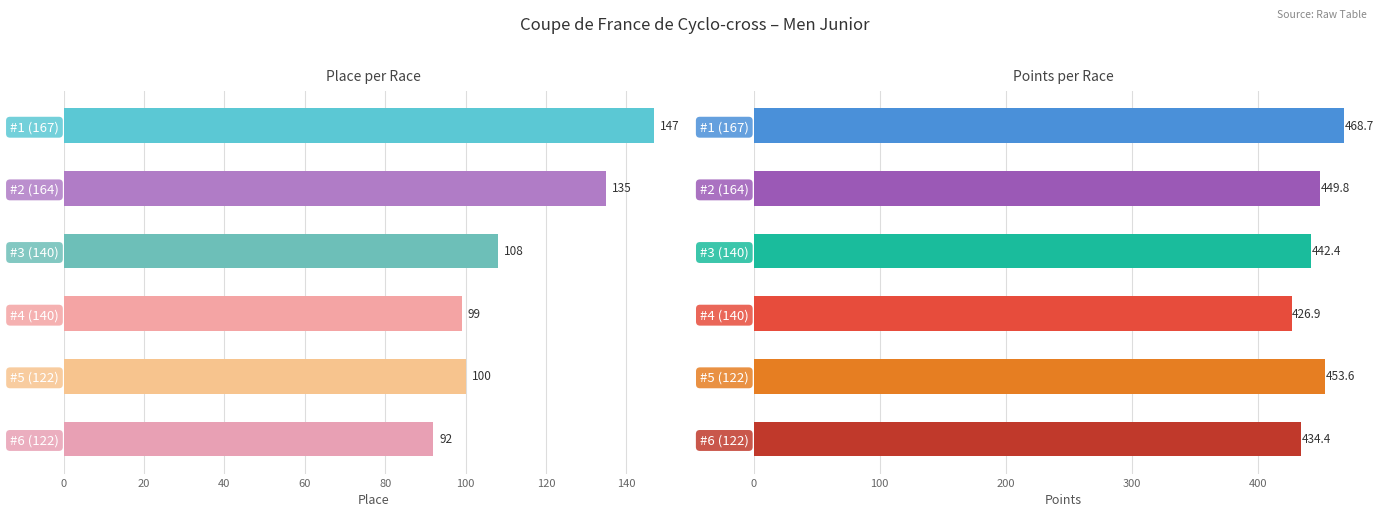

What are all the series names shown in the legend?

Place, Points